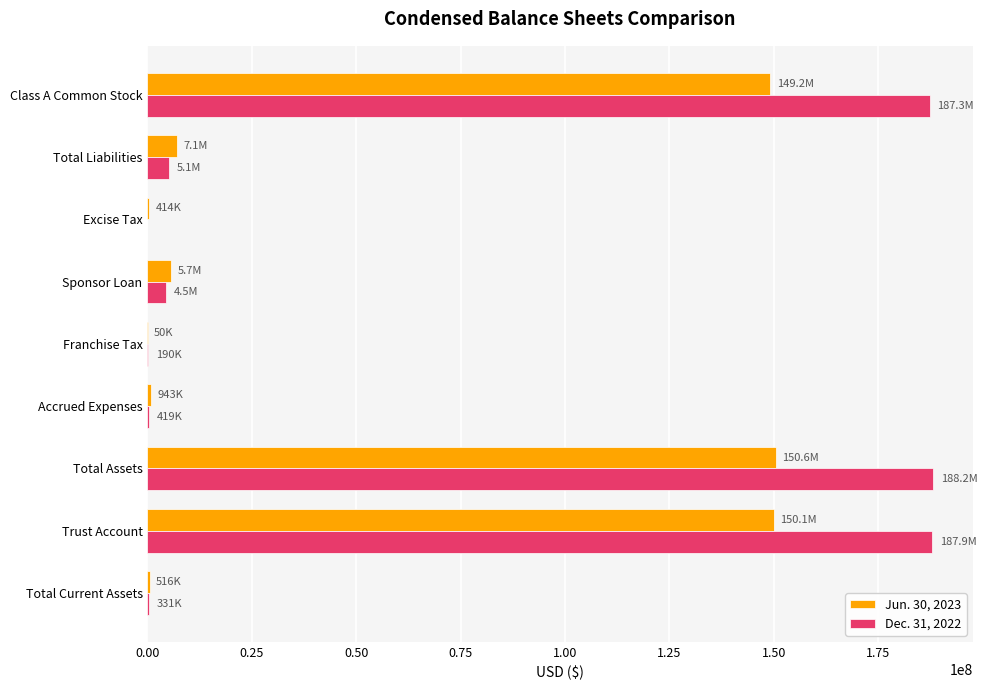

True or false: Jun. 30, 2023 has a value of 67113788 at Trust Account.

False